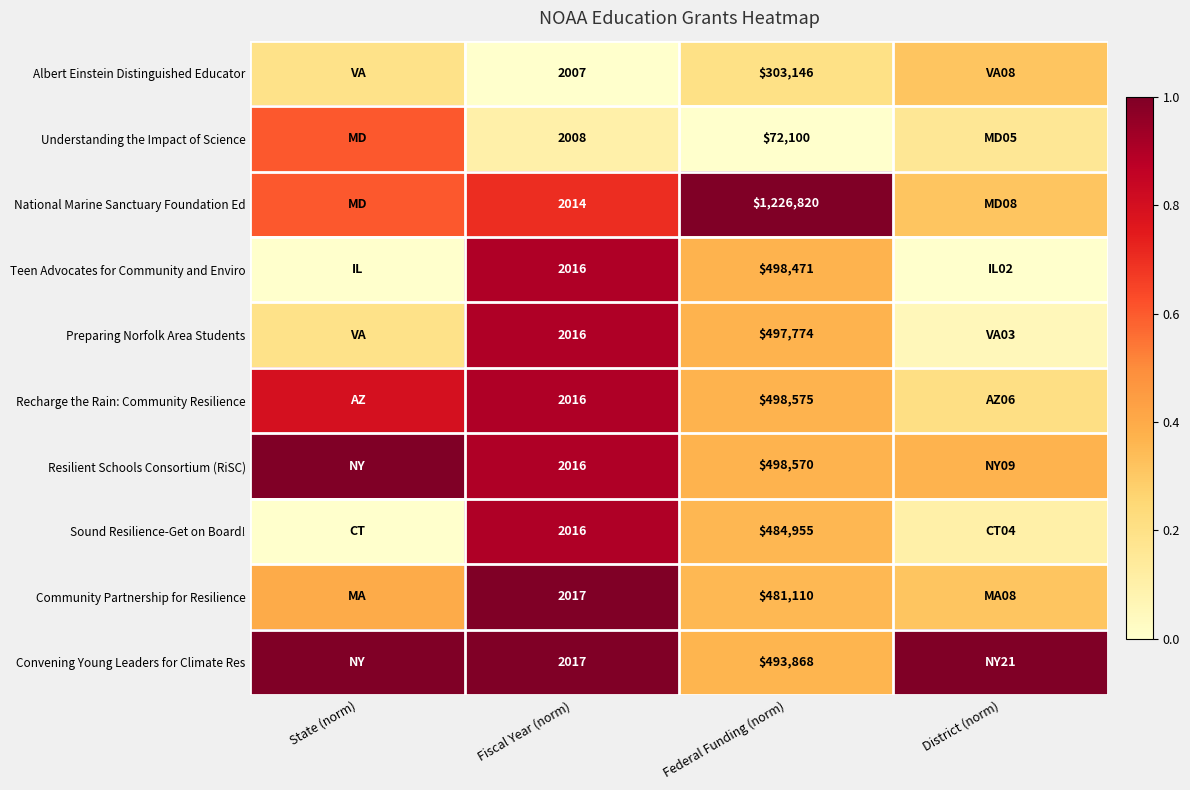

At Federal Funding (norm), list the series in order from smallest to largest.

Understanding the Impact of Science, Albert Einstein Distinguished Educator, Community Partnership for Resilience, Sound Resilience-Get on Board!, Convening Young Leaders for Climate Res, Preparing Norfolk Area Students, Teen Advocates for Community and Enviro, Resilient Schools Consortium (RiSC), Recharge the Rain: Community Resilience, National Marine Sanctuary Foundation Ed